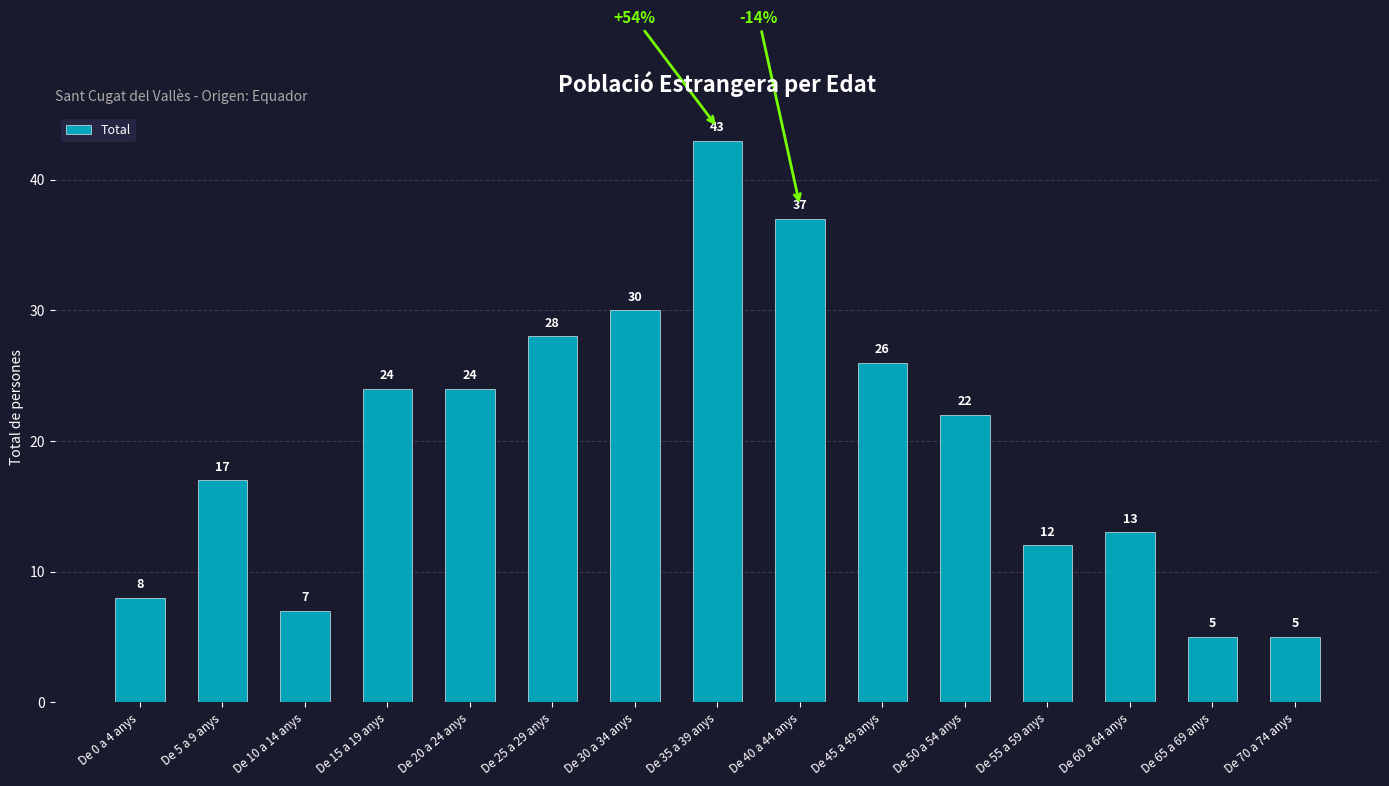

Are the bars grouped side by side (vs. stacked)?

No